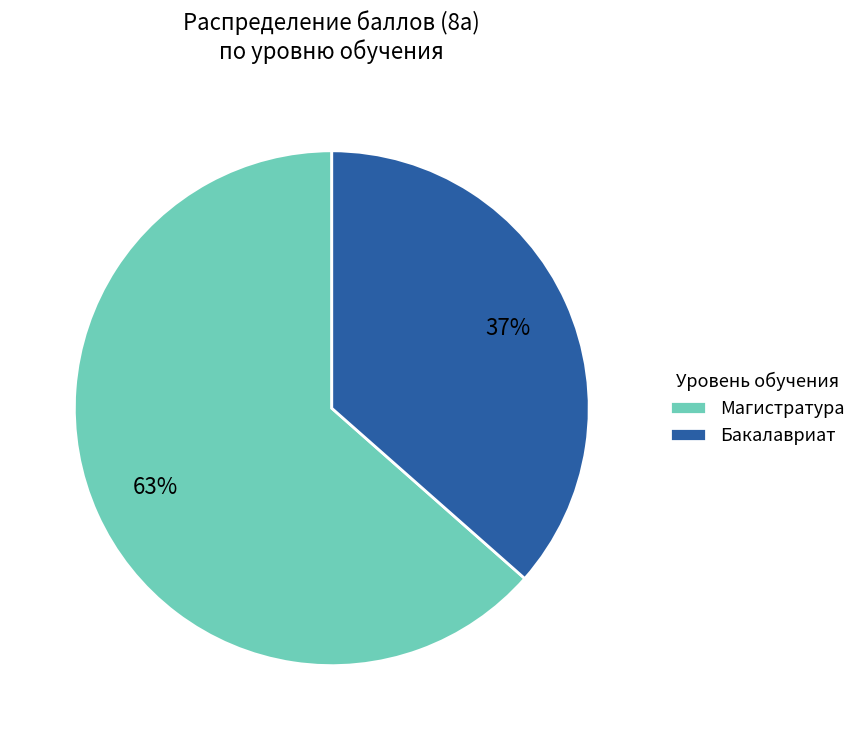

Is it true that Бакалавриат is 1% of the pie?

False